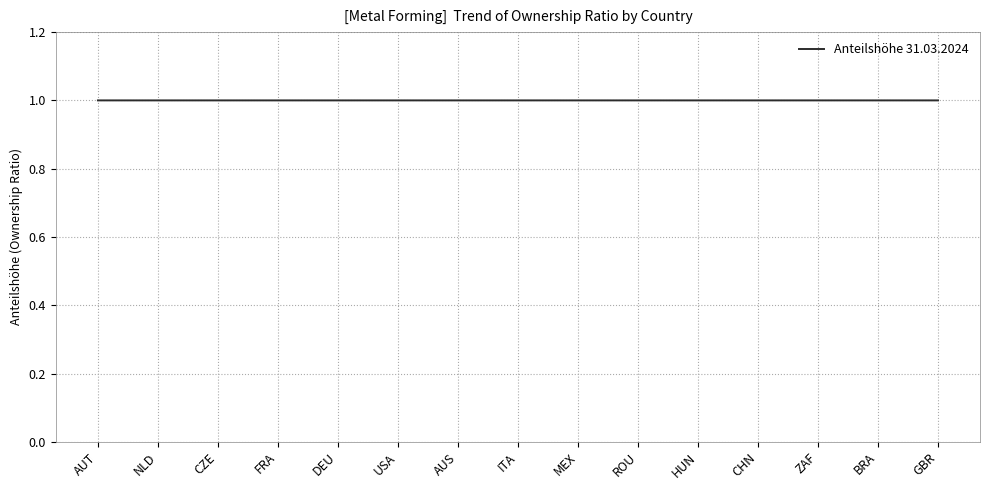

What is the approximate value at GBR?

1.0